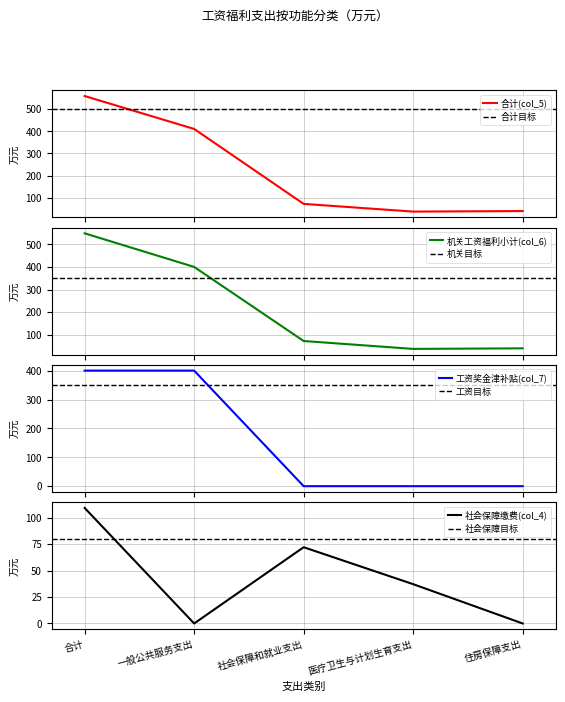

Is this an area chart (filled region under the line)?

No